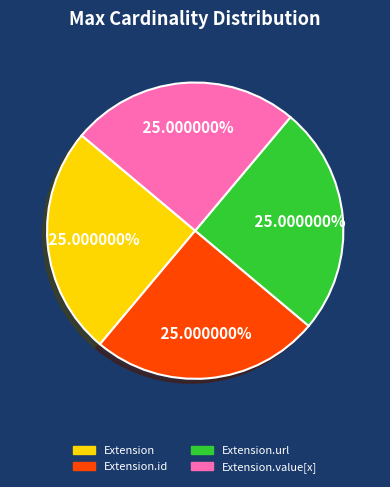

Does any single category account for the majority?

No